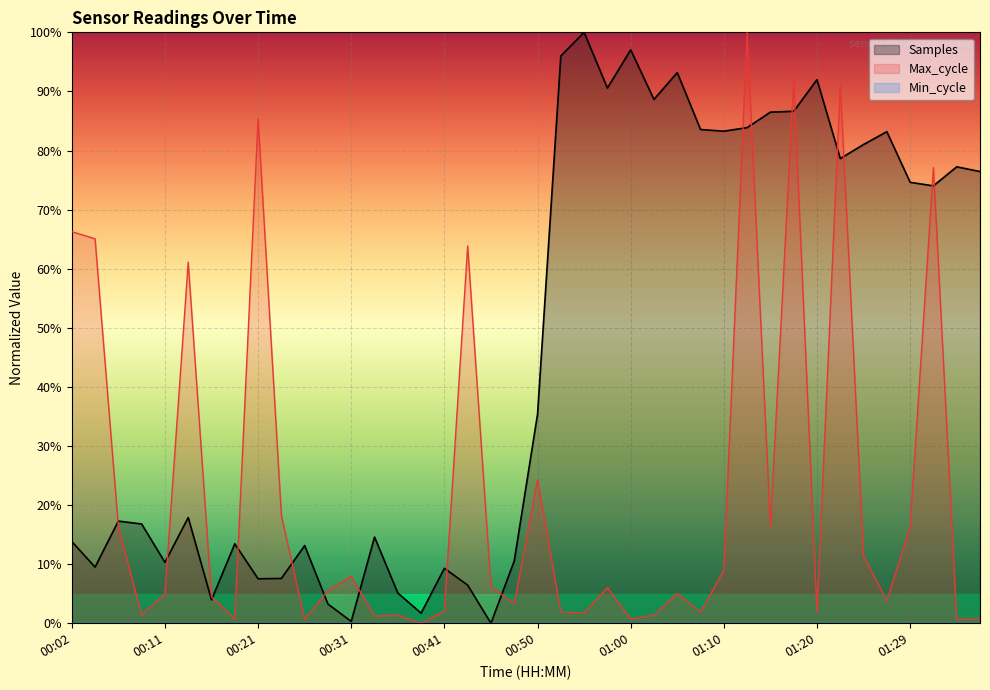

At 18, list the series in order from smallest to largest.

Samples, Min_cycle, Max_cycle